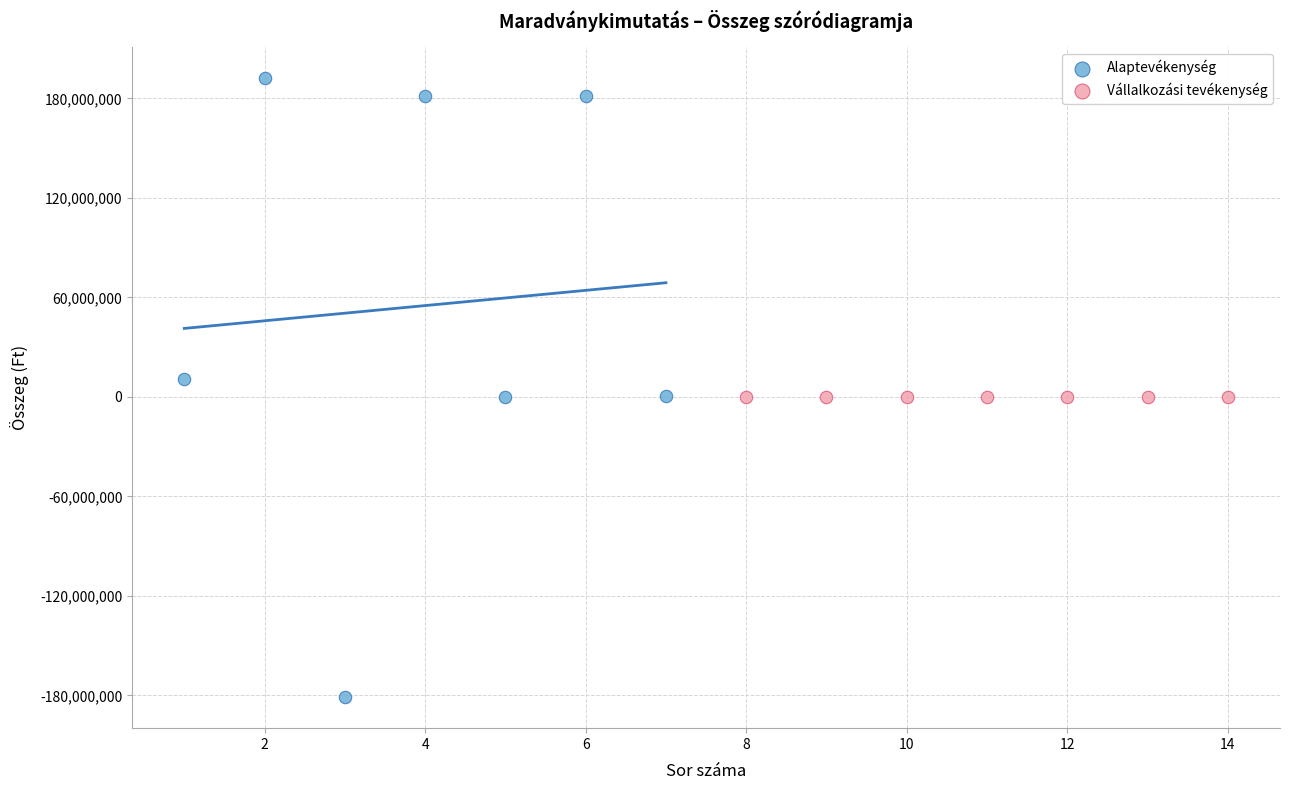

Which series reaches the minimum Y coordinate?

Alaptevékenység